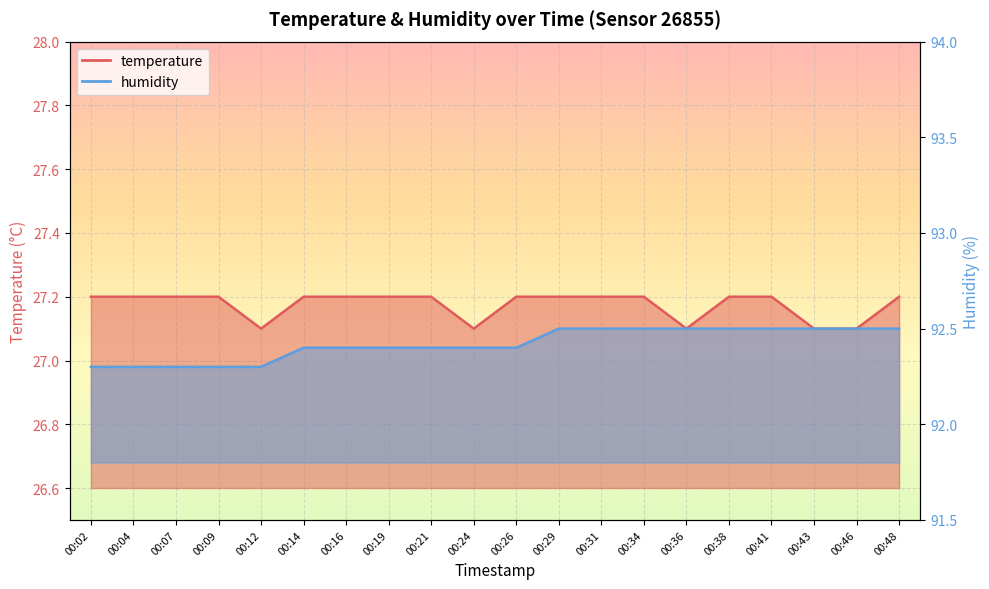

What is the value of the humidity point at the 16th from the left?

92.5